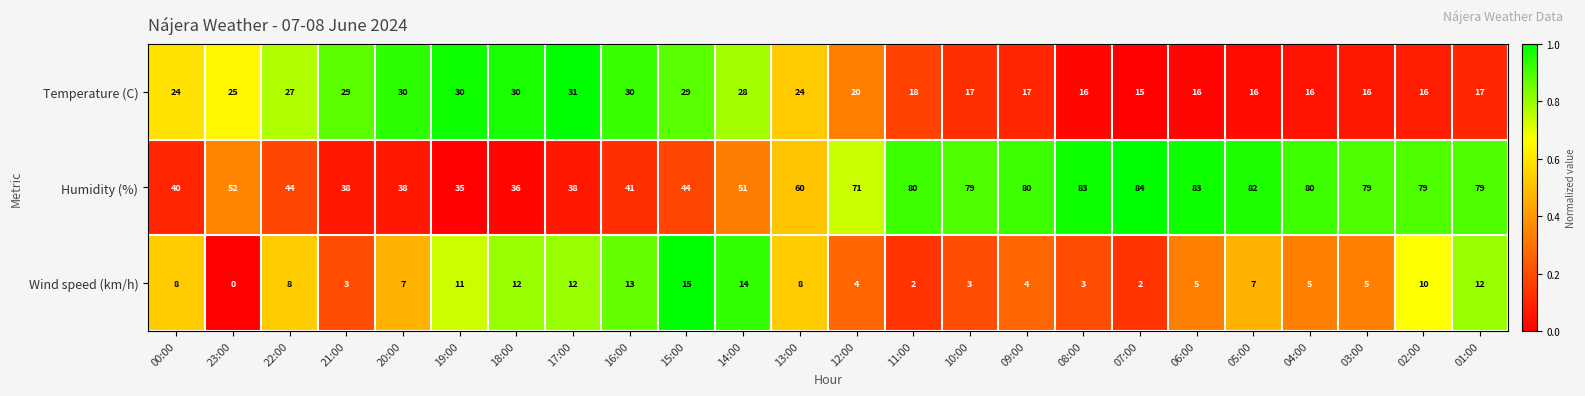

At which category is the sum across all series the highest?

01:00